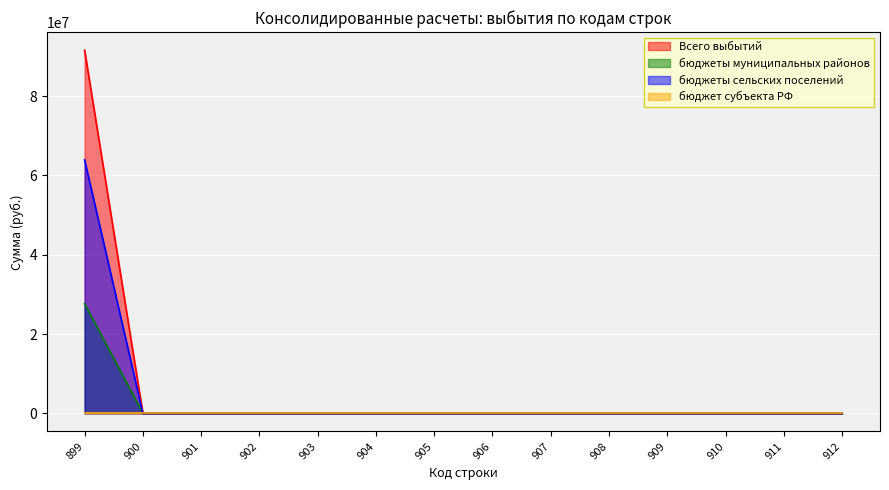

How many lines are shown in the chart?

4